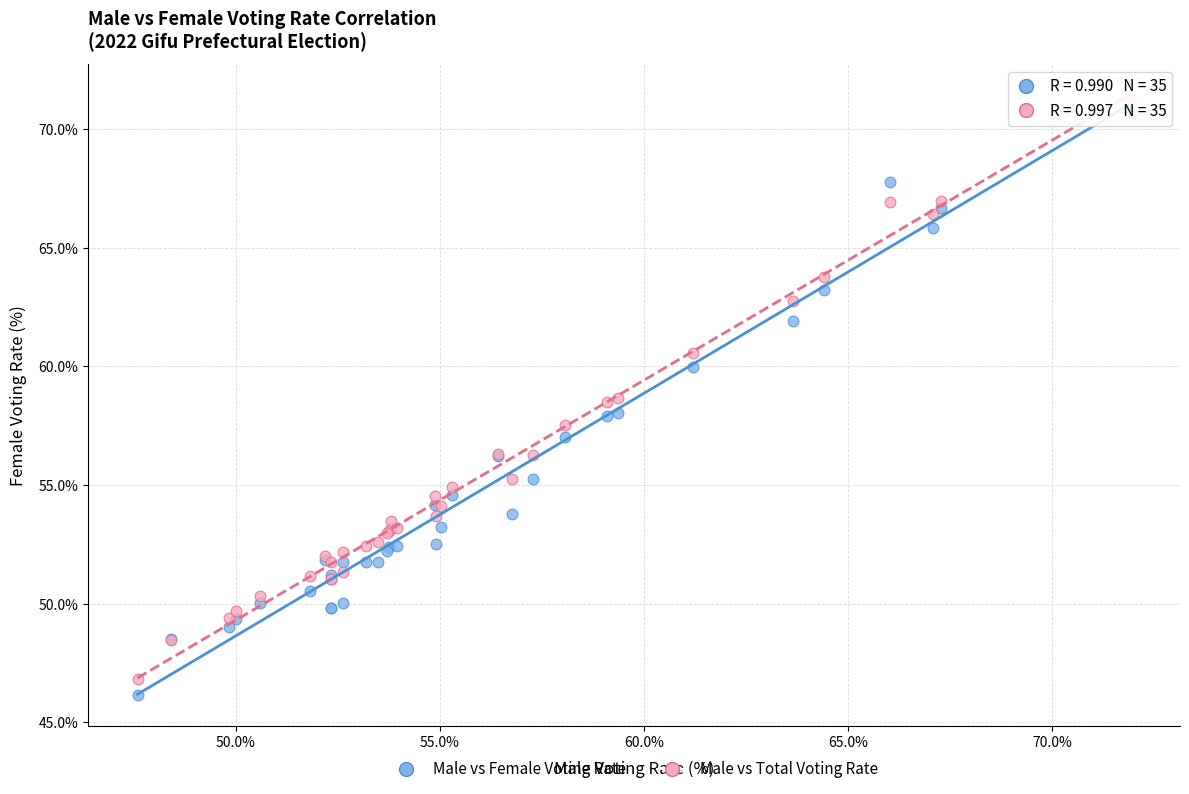

What is the X range (max minus min) for the scatter plot?

24.3